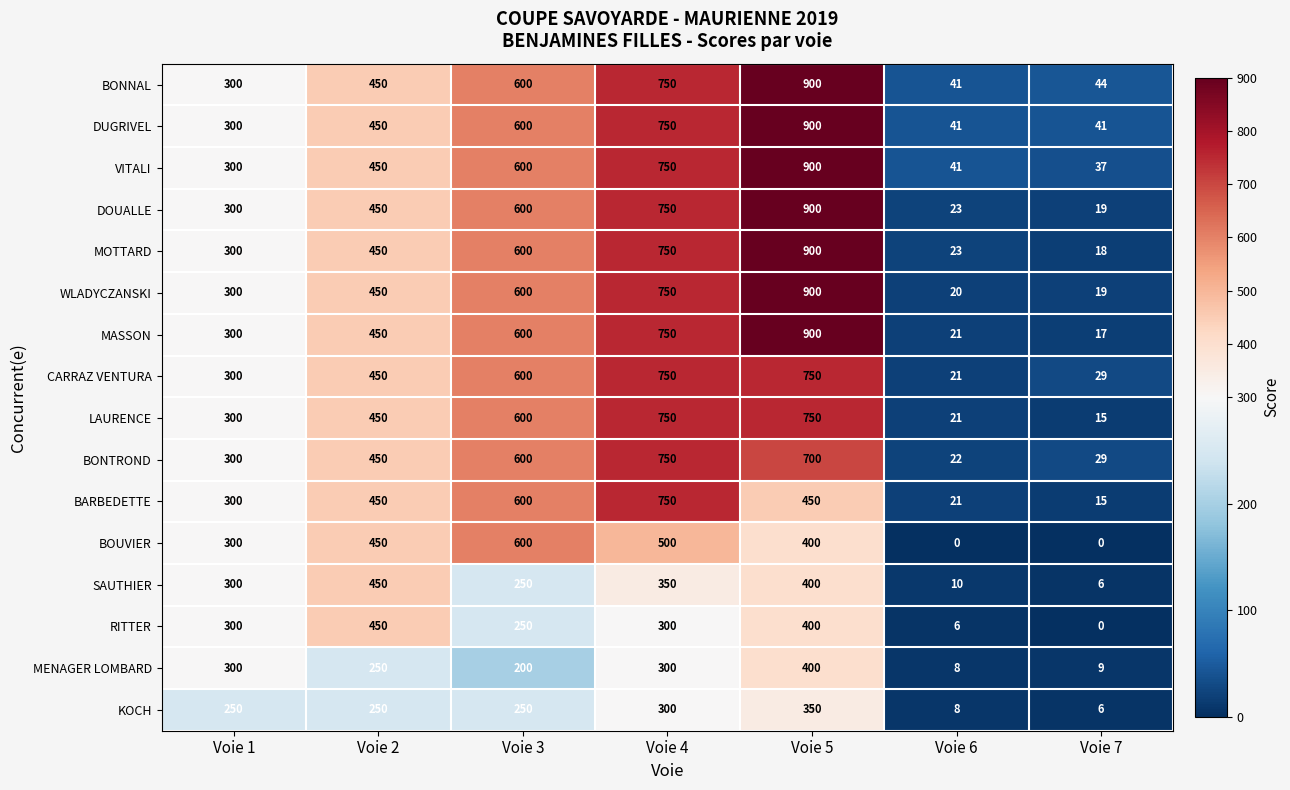

The value of MENAGER LOMBARD at Voie 5 is 102. True or false?

False